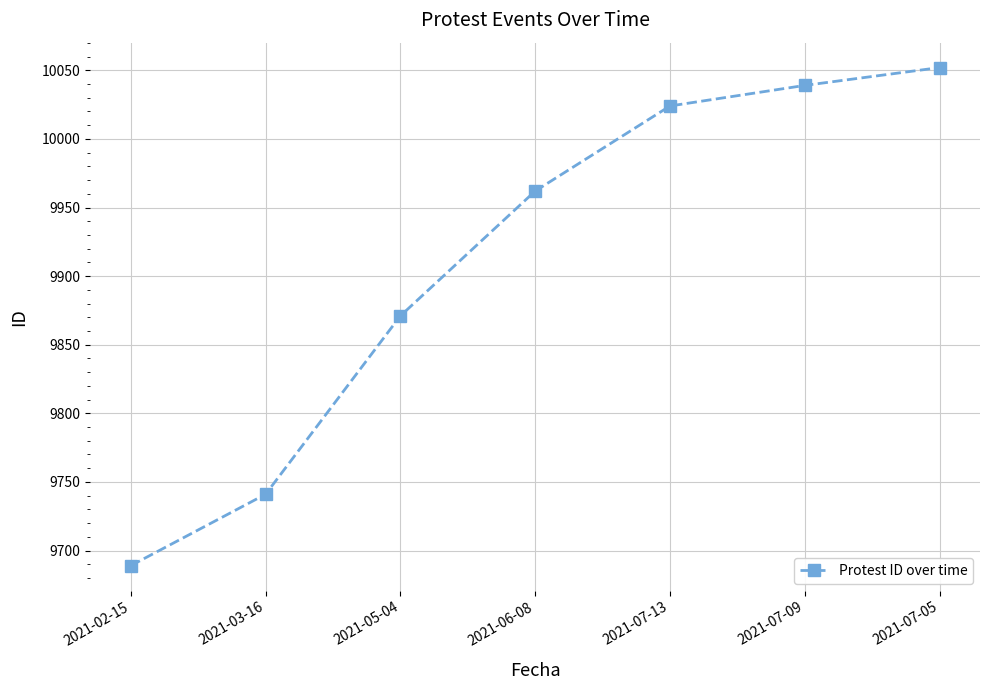

The value at 2021-07-05 is 10052. True or false?

True